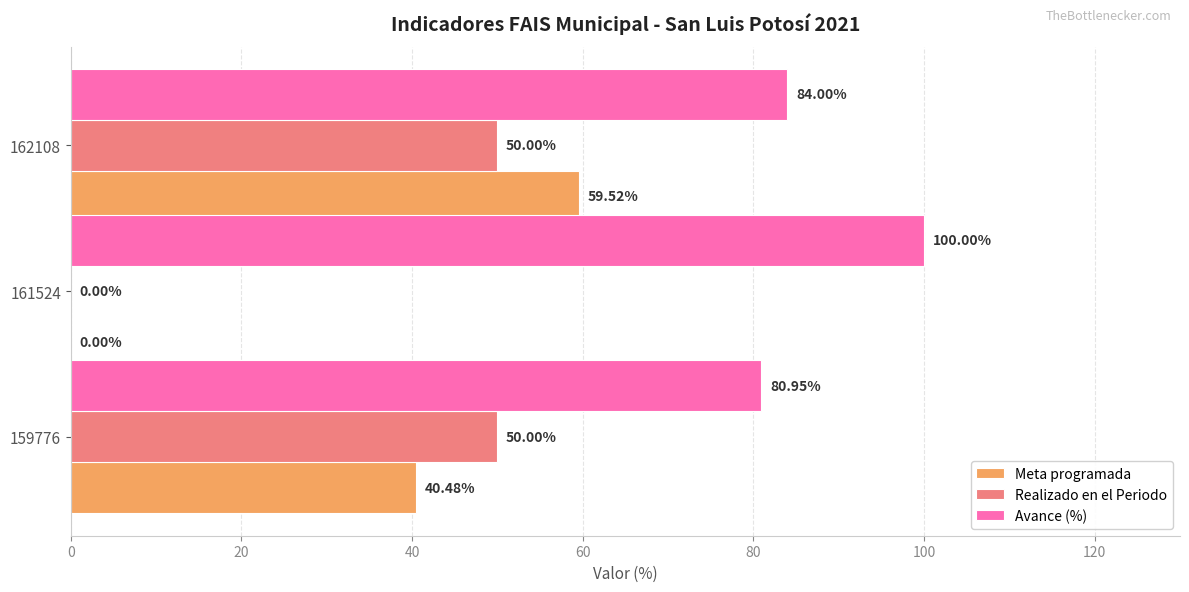

Between 159776 and 162108, which series saw the biggest shift?

Meta programada